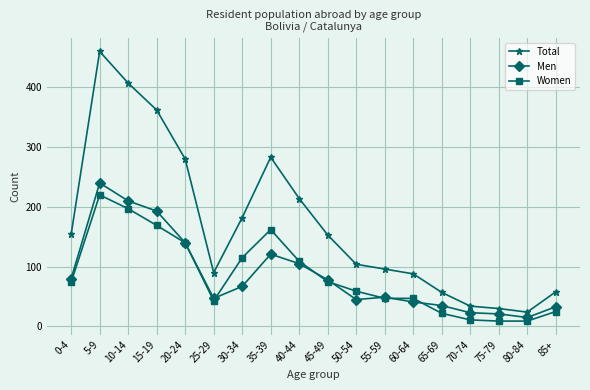

Is it true that Total equals 283 at 40-44?

False